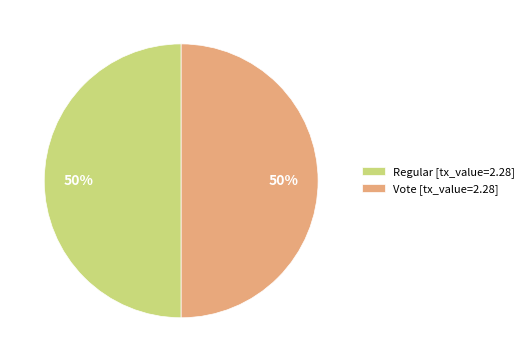

Approximately how many times larger is the value at Regular [tx_value=2.28] compared to Vote [tx_value=2.28]?

1.0